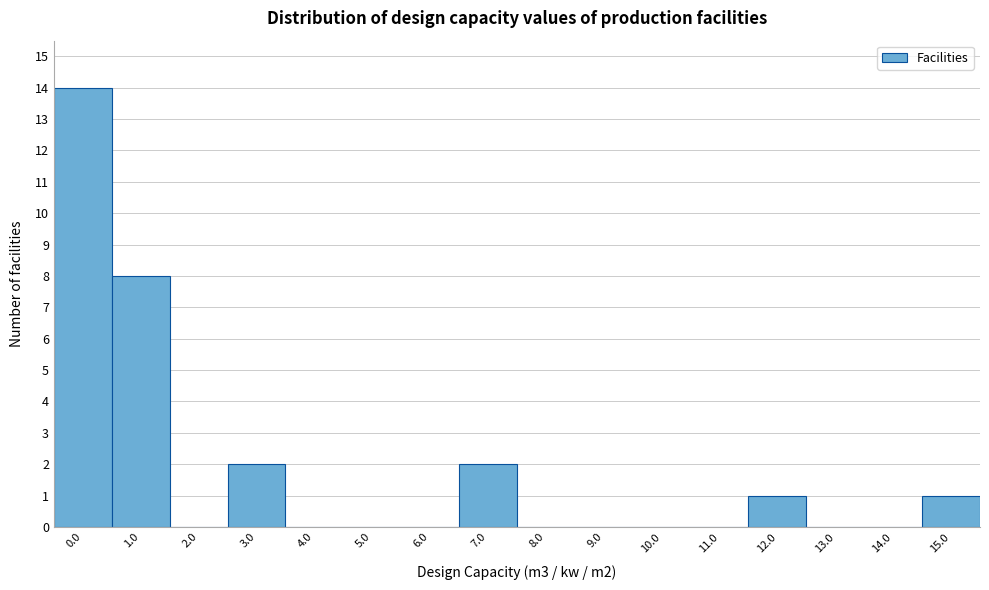

Reading left to right, extract all data points from this chart.

0.0=14	1.0=8	2.0=0	3.0=2	4.0=0	5.0=0	6.0=0	7.0=2	8.0=0	9.0=0	10.0=0	11.0=0	12.0=1	13.0=0	14.0=0	15.0=1